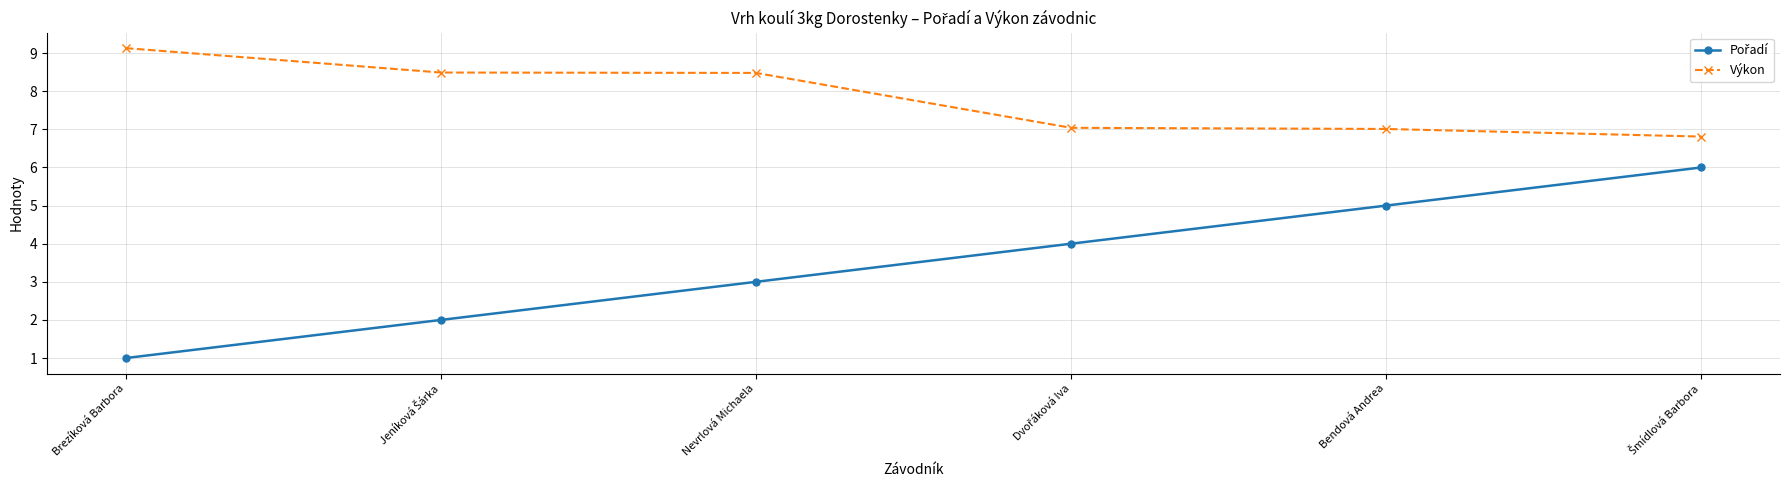

At how many categories does at least one series exceed 8?

3